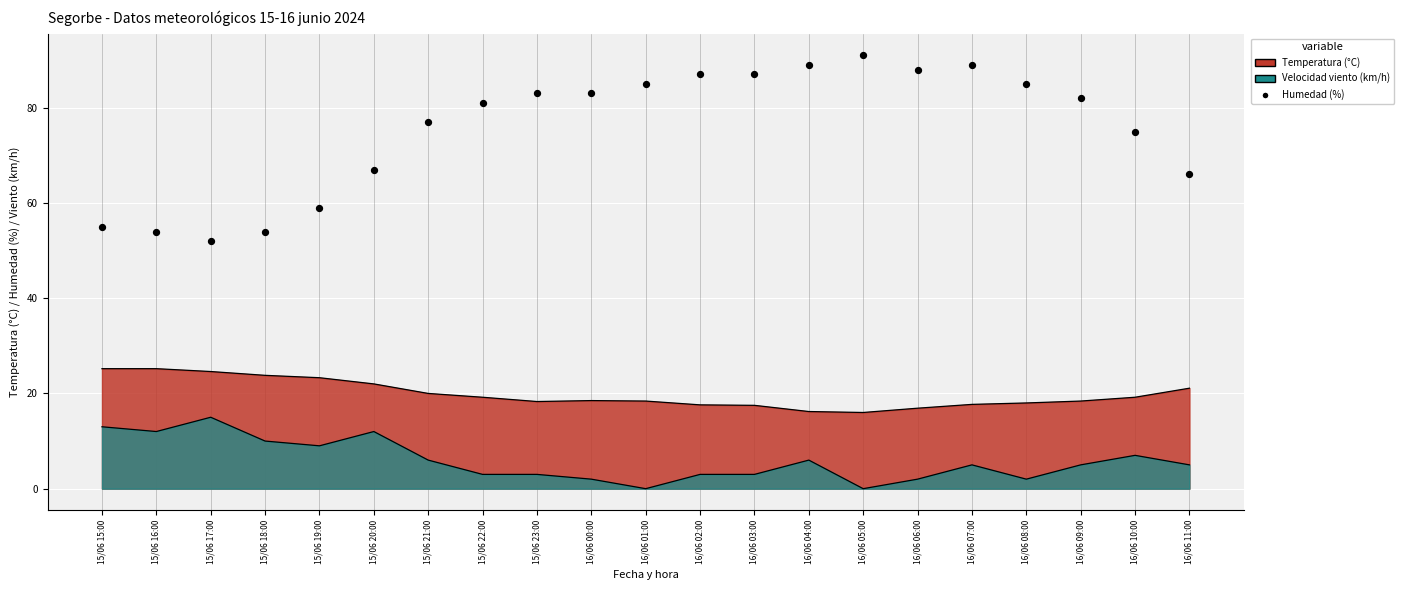

What is the ratio of the value at 16/06 05:00 to the value at 15/06 15:00?

1.7